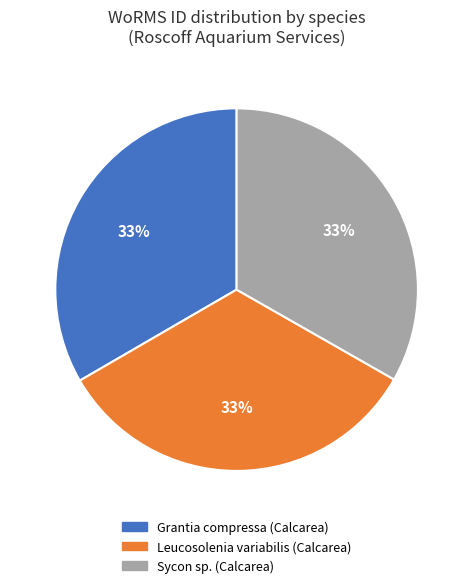

Is there a majority slice in this chart?

No